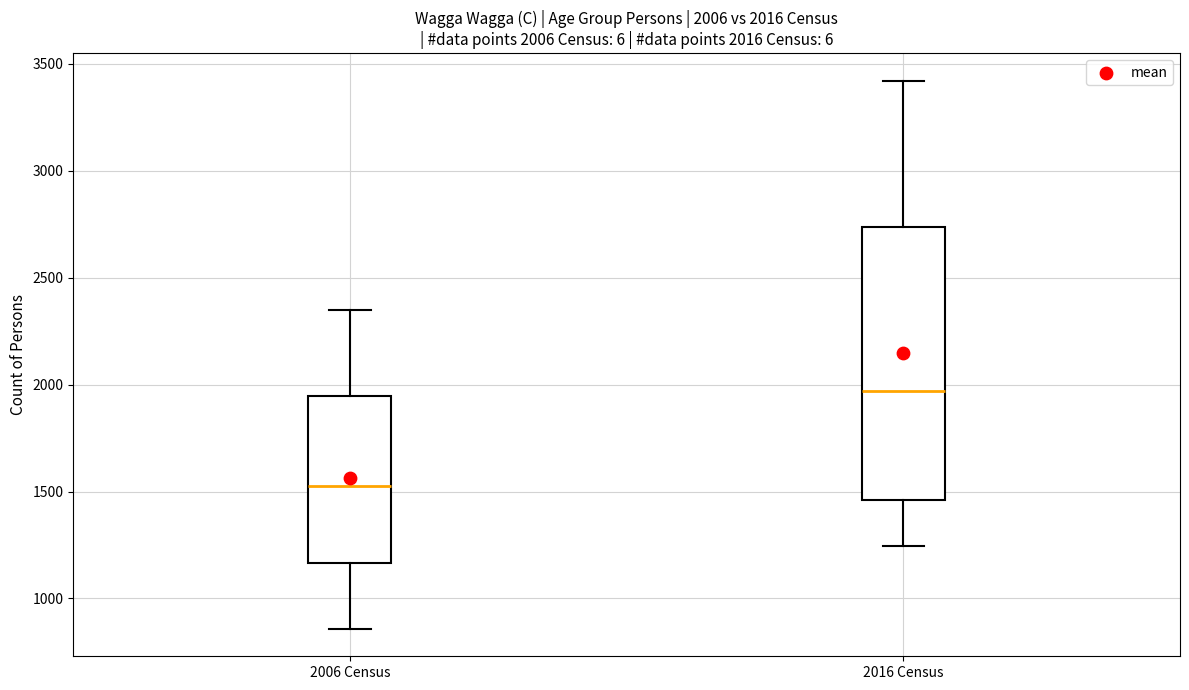

Which box is the tallest, from its lower edge to its upper edge?

2016 Census